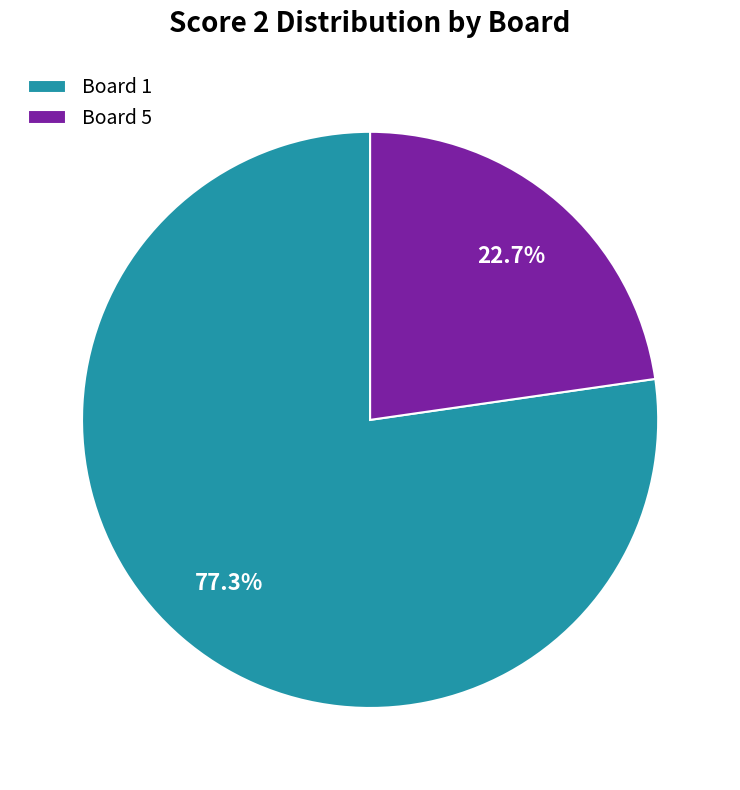

How many segments does this pie chart have?

2